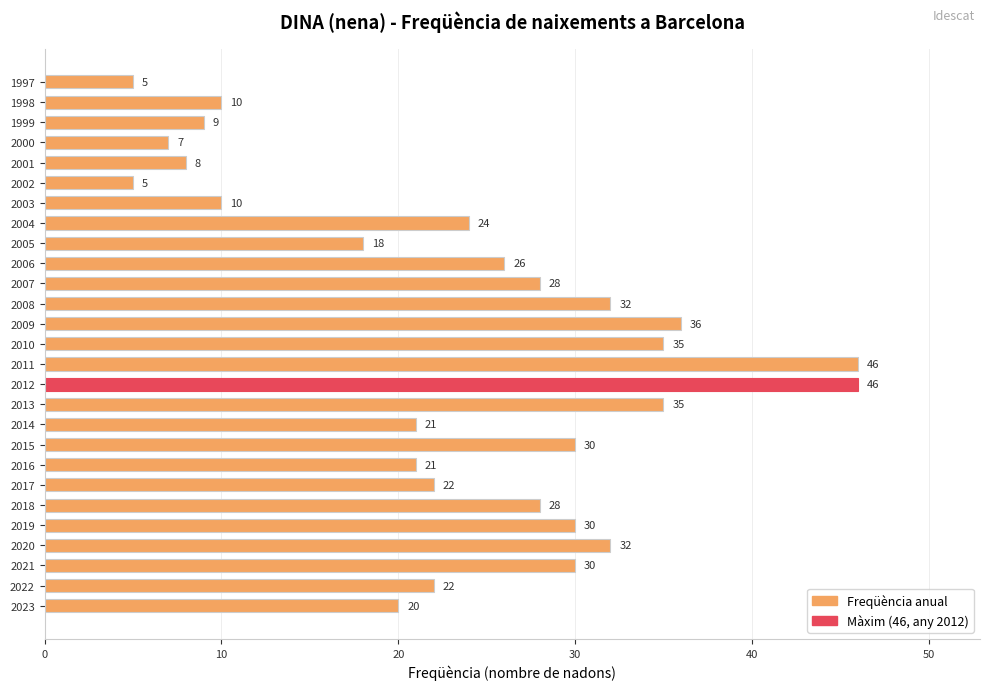

Reading bottom to top, what are all the values shown in this chart?

20	22	30	32	30	28	22	21	30	21	35	46	46	35	36	32	28	26	18	24	10	5	8	7	9	10	5